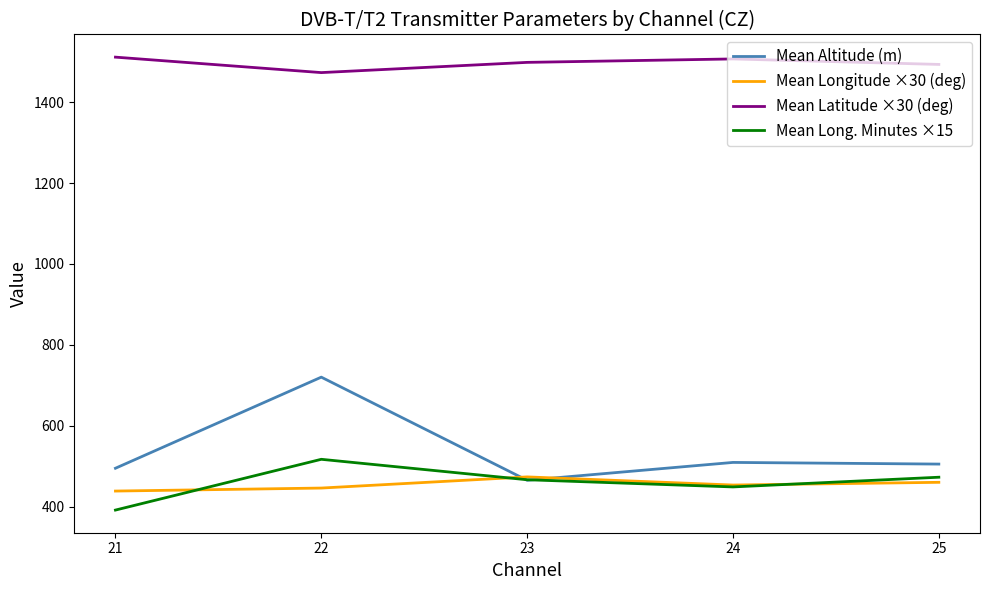

How many values in the Mean Long. Minutes ×15 series are below 466?

2